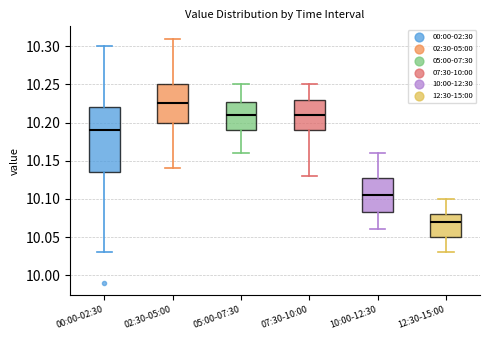

Where does the median line of the box for 02:30-05:00 sit on the y-axis? The values are not printed on the chart, so give them approximately, as read against the axis.

10.225